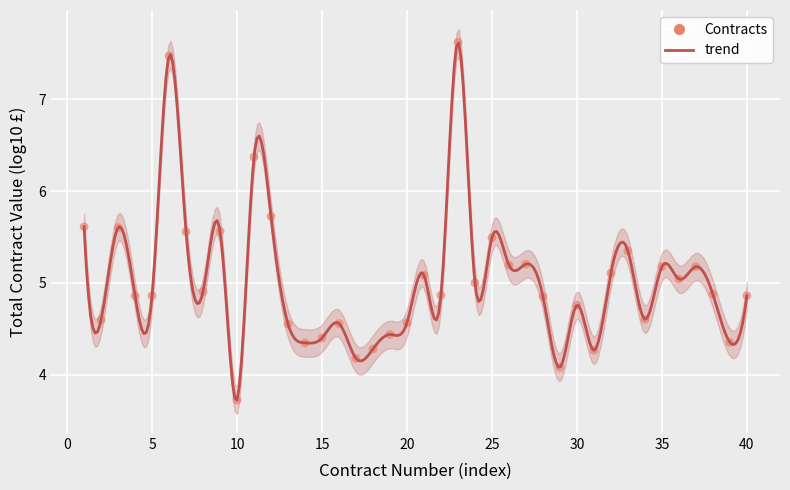

What is the range of Y values (max minus min)?

3.9